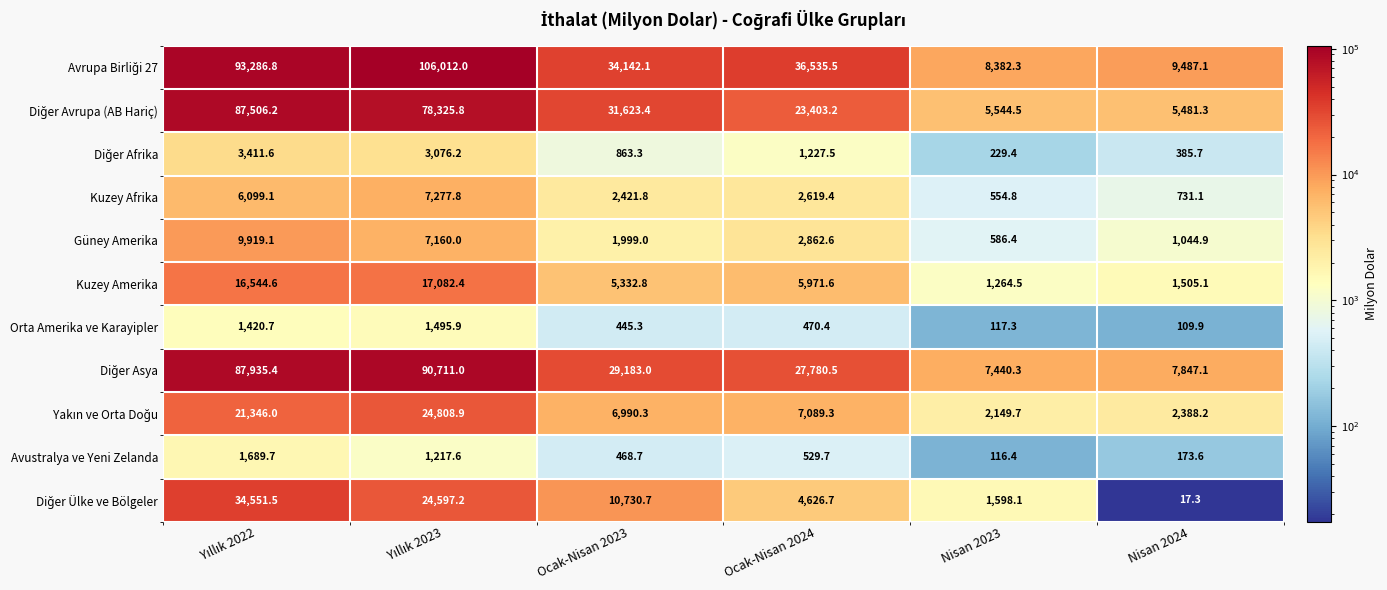

What is the total value across all series at Ocak-Nisan 2023?

124200.4